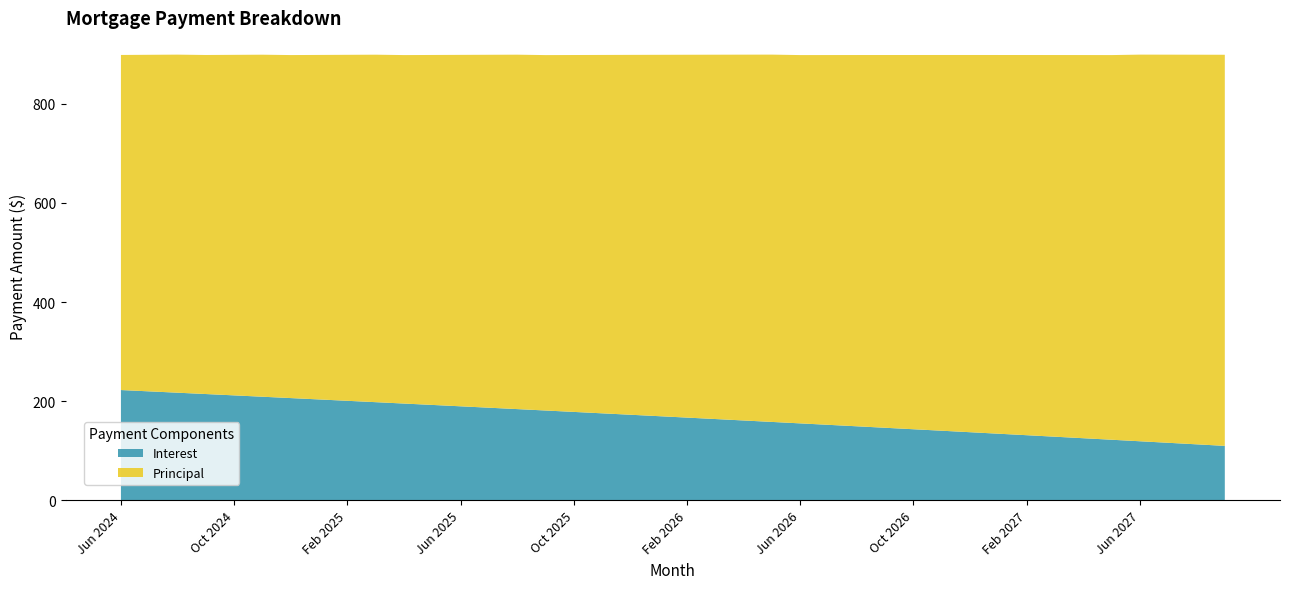

Reading left to right, extract all data points from this chart.

Interest: Jun 2024=222.5	Jul 2024=219.8	Aug 2024=217.1	Sep 2024=214.4	Oct 2024=211.7	Nov 2024=209.0	Dec 2024=206.3	Jan 2025=203.5	Feb 2025=200.8	Mar 2025=198.0	Apr 2025=195.2	May 2025=192.4	Jun 2025=189.7	Jul 2025=186.8	Aug 2025=184.0	Sep 2025=181.2	Oct 2025=178.4	Nov 2025=175.5	Dec 2025=172.7	Jan 2026=169.8	Feb 2026=166.9	Mar 2026=164.0	Apr 2026=161.1	May 2026=158.2	Jun 2026=155.2	Jul 2026=152.3	Aug 2026=149.3	Sep 2026=146.4	Oct 2026=143.4	Nov 2026=140.4	Dec 2026=137.4	Jan 2027=134.4	Feb 2027=131.4	Mar 2027=128.3	Apr 2027=125.3	May 2027=122.2	Jun 2027=119.2	Jul 2027=116.1	Aug 2027=113.0	Sep 2027=109.9
Principal: Jun 2024=676.0	Jul 2024=679.0	Aug 2024=682.0	Sep 2024=684.0	Oct 2024=687.0	Nov 2024=690.0	Dec 2024=692.0	Jan 2025=695.0	Feb 2025=698.0	Mar 2025=701.0	Apr 2025=703.0	May 2025=706.0	Jun 2025=709.0	Jul 2025=712.0	Aug 2025=715.0	Sep 2025=717.0	Oct 2025=720.0	Nov 2025=723.0	Dec 2025=726.0	Jan 2026=729.0	Feb 2026=732.0	Mar 2026=735.0	Apr 2026=738.0	May 2026=741.0	Jun 2026=743.0	Jul 2026=746.0	Aug 2026=749.0	Sep 2026=752.0	Oct 2026=755.0	Nov 2026=758.0	Dec 2026=761.0	Jan 2027=764.0	Feb 2027=767.0	Mar 2027=770.0	Apr 2027=773.0	May 2027=776.0	Jun 2027=780.0	Jul 2027=783.0	Aug 2027=786.0	Sep 2027=789.0